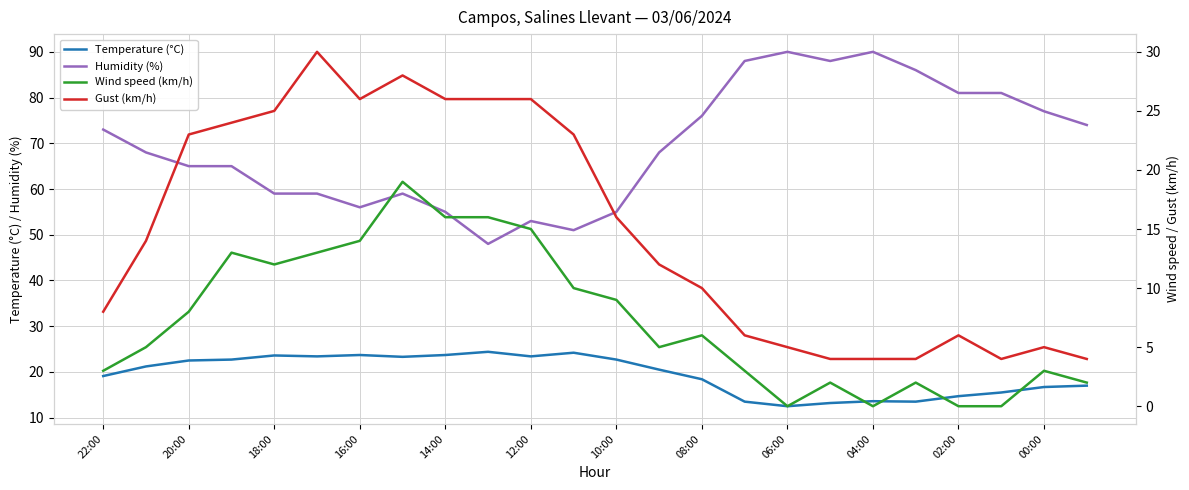

True or false: Temperature (°C) has a value of 23.4 at 12:00.

True